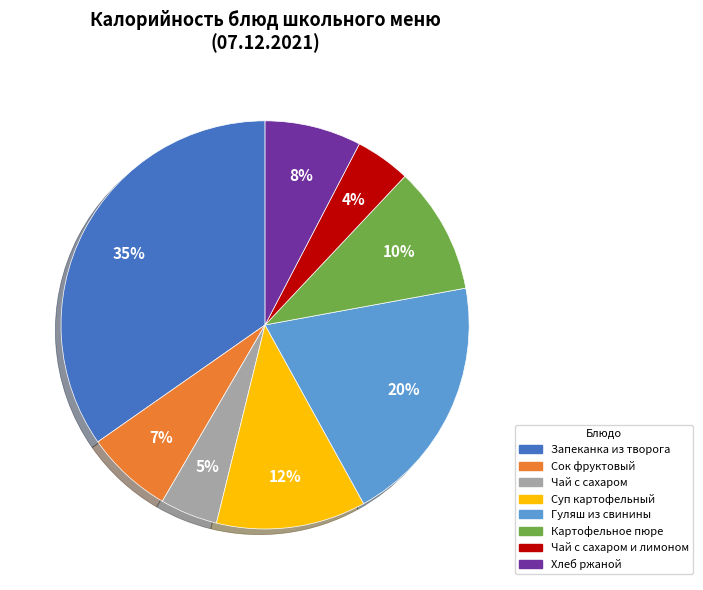

To the nearest percent, what is the average slice percentage?

12%